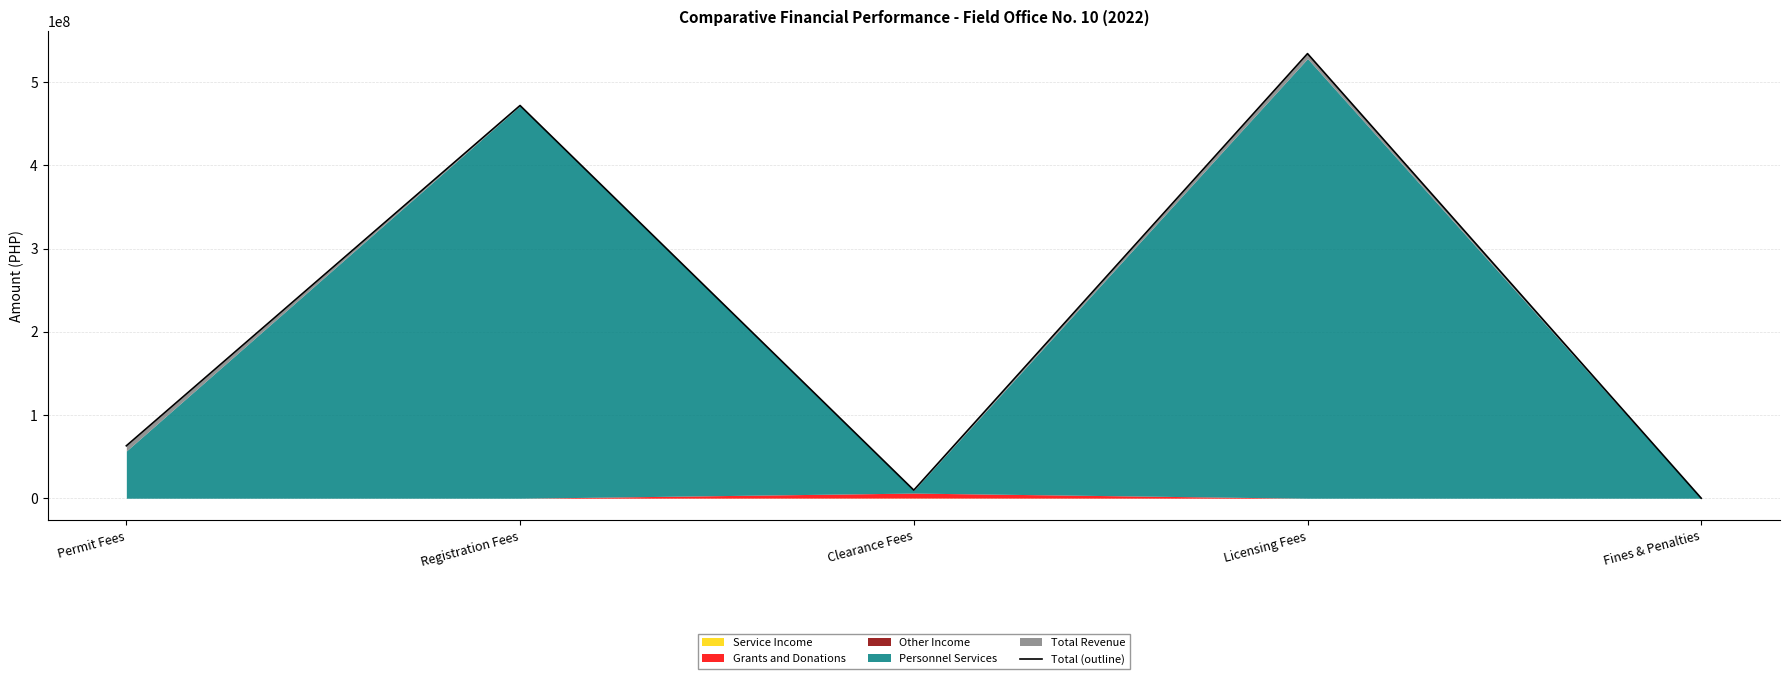

What is the sum of the values at Registration Fees and Clearance Fees?

481601923.1